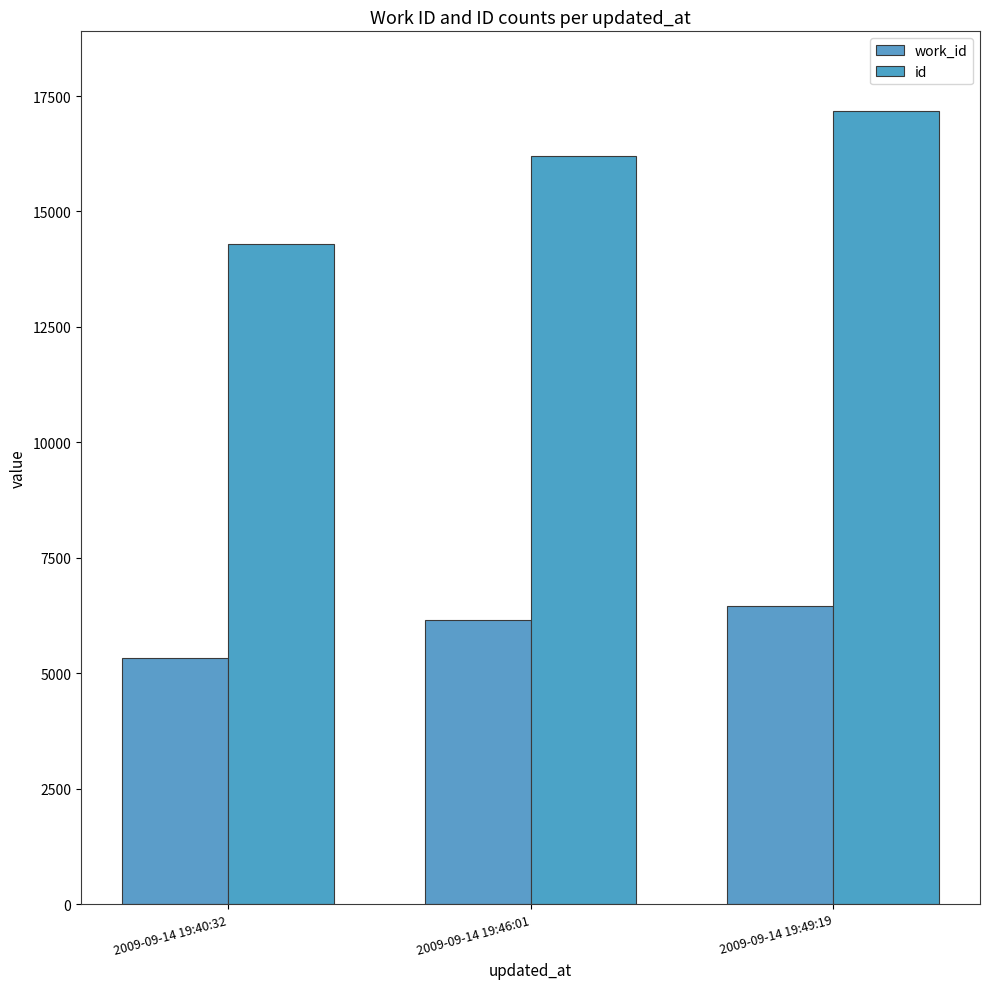

The work_id series shows 5326 at 2009-09-14 19:40:32. True or false?

True